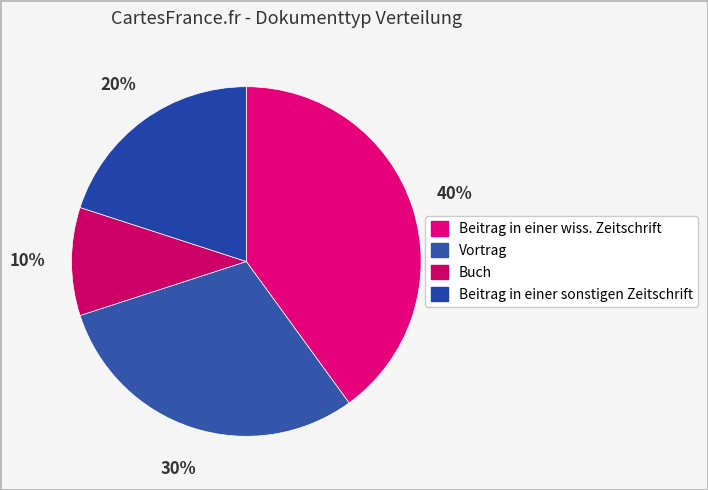

What is the smallest slice in the pie chart?

Buch